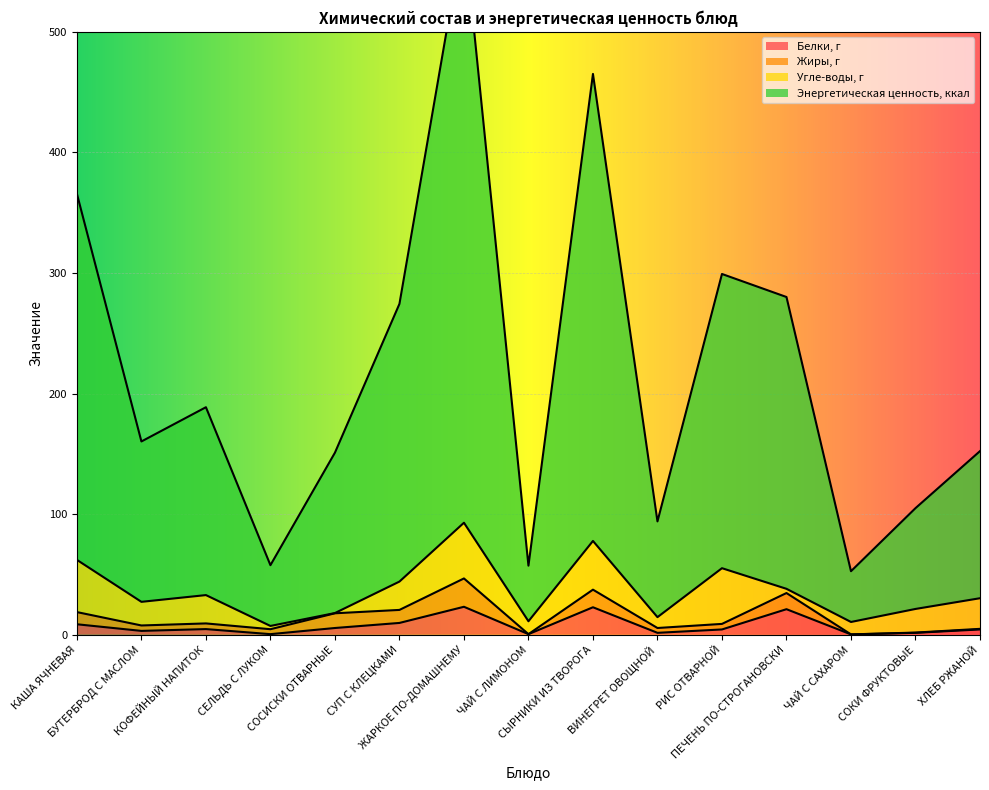

At which label is Белки, г closest to 11?

СУП С КЛЕЦКАМИ